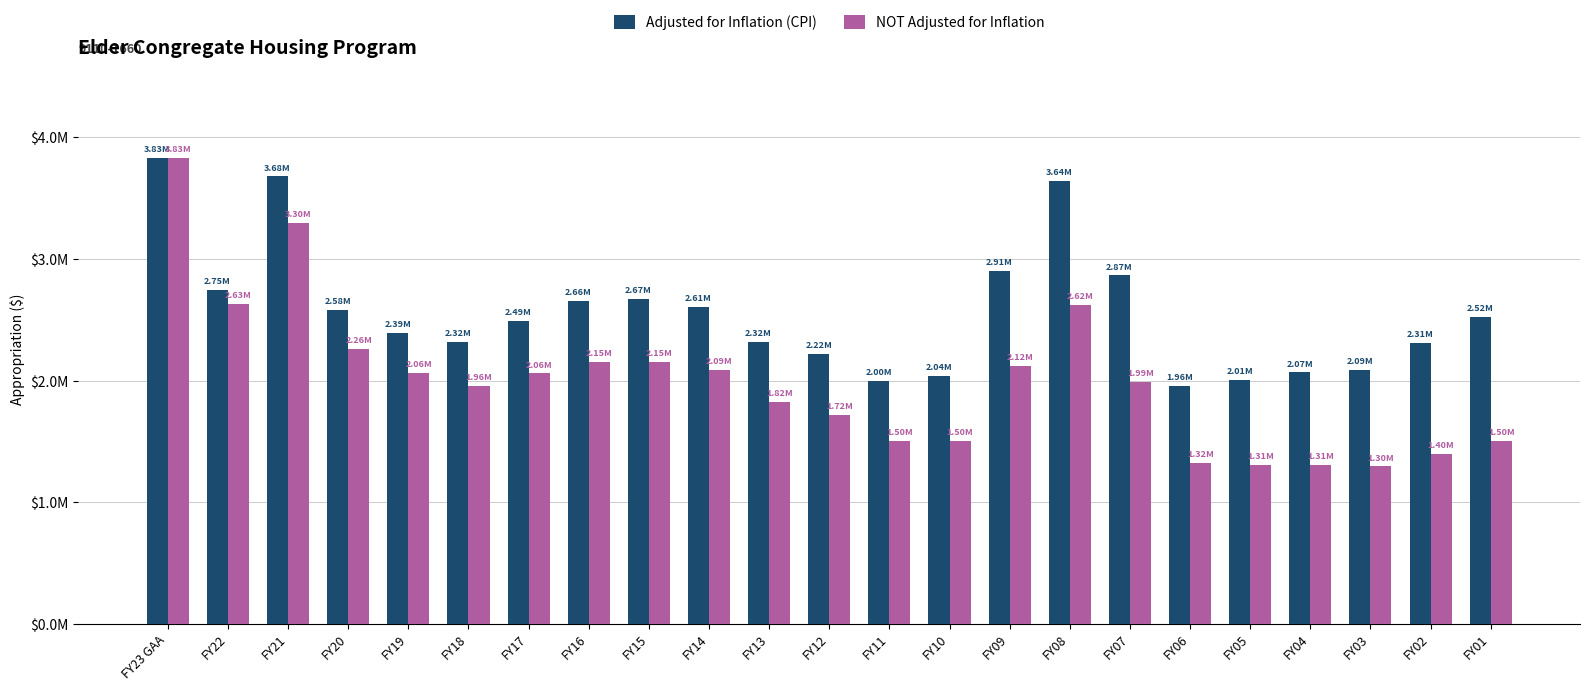

How many data points in Adjusted for Inflation (CPI) are less than 2493525?

11